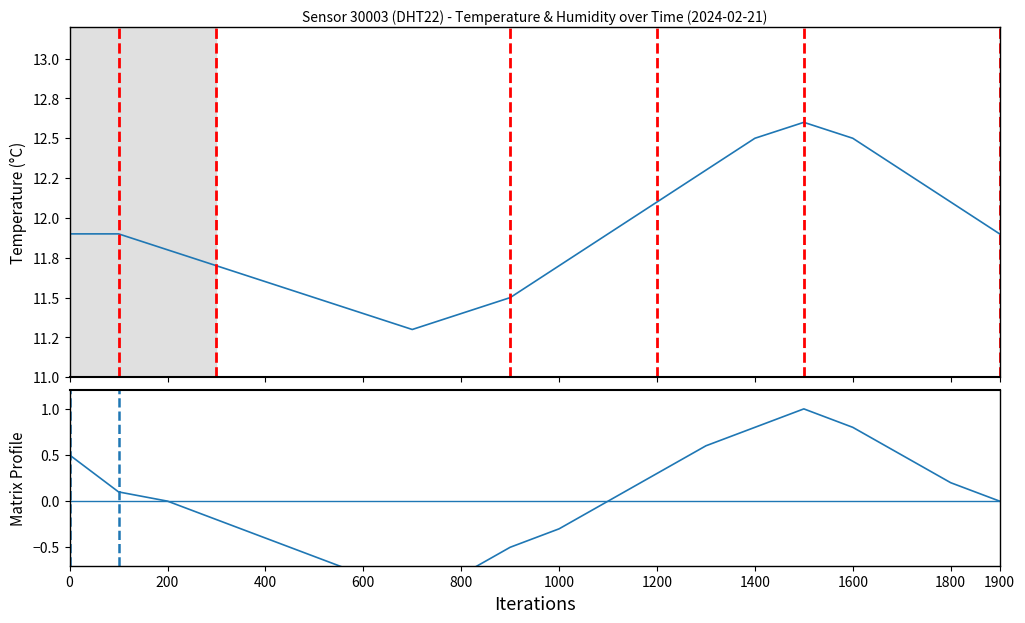

True or false: humidity has a value of -0.3 at 600.

False